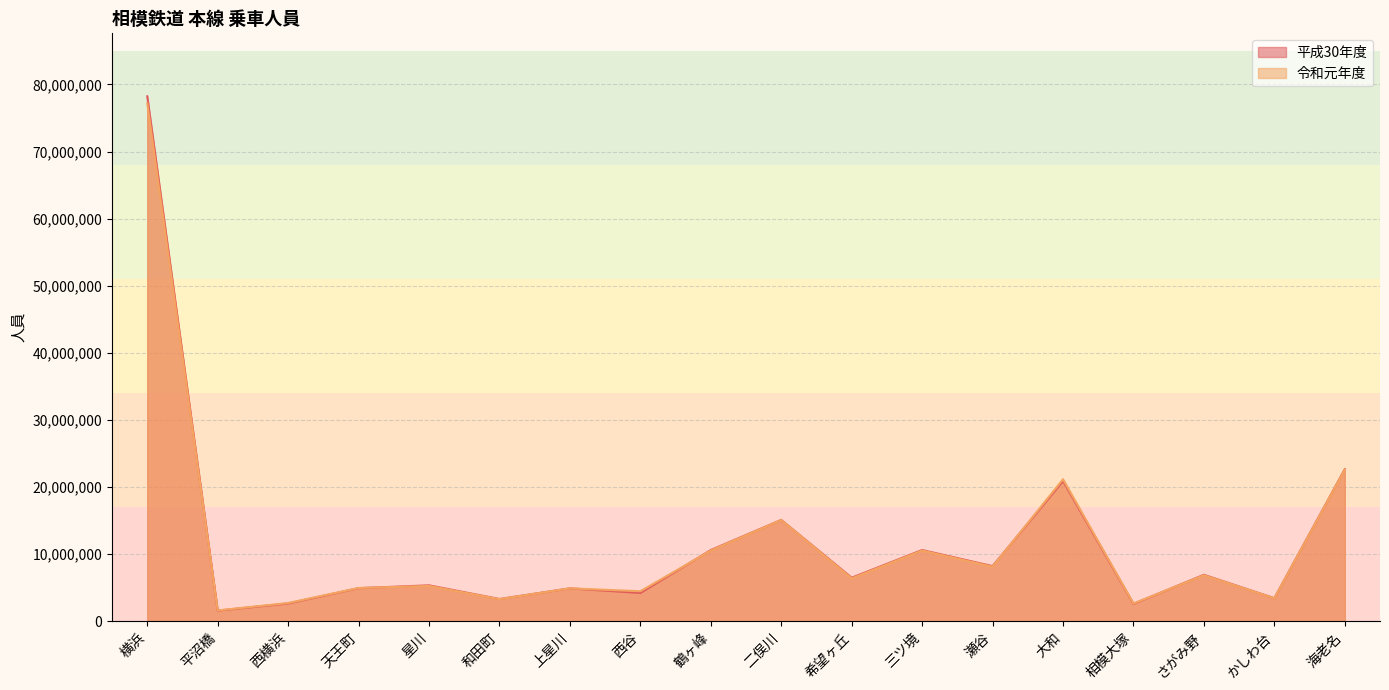

Between 二俣川 and 瀬谷, which is larger?

二俣川